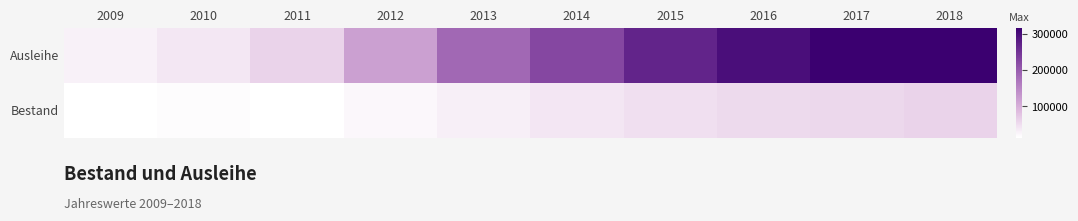

What is the spread (max minus min) of values at 2012?

96711